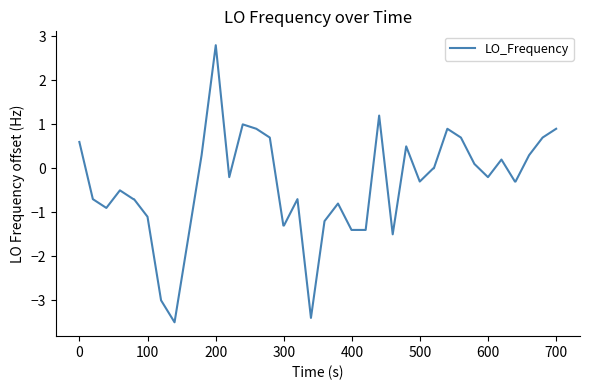

What is the average value?

-0.4